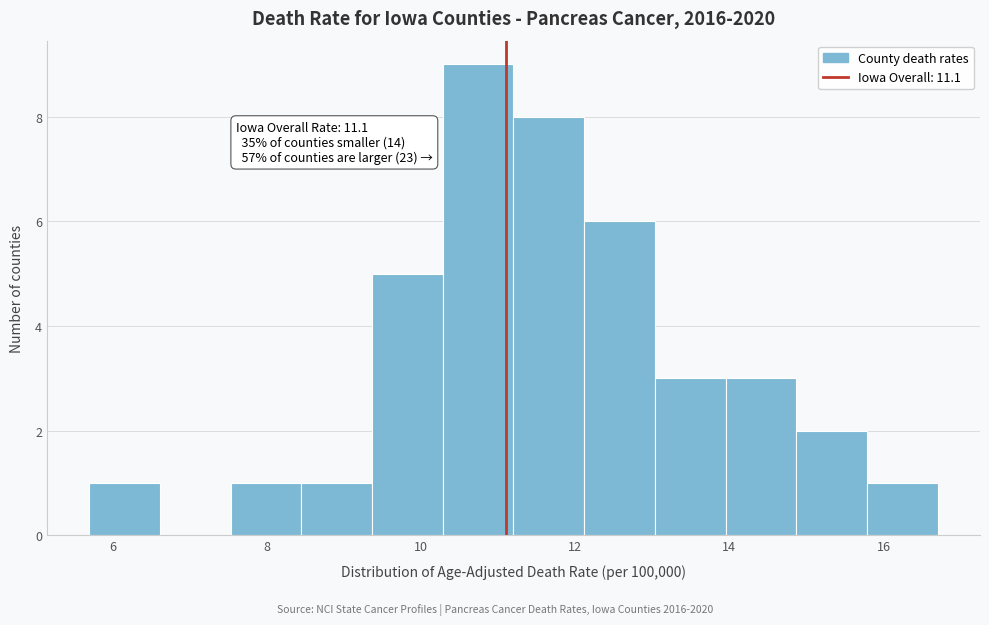

Which range on the x-axis has the tallest bar?

10.2 to 11.2